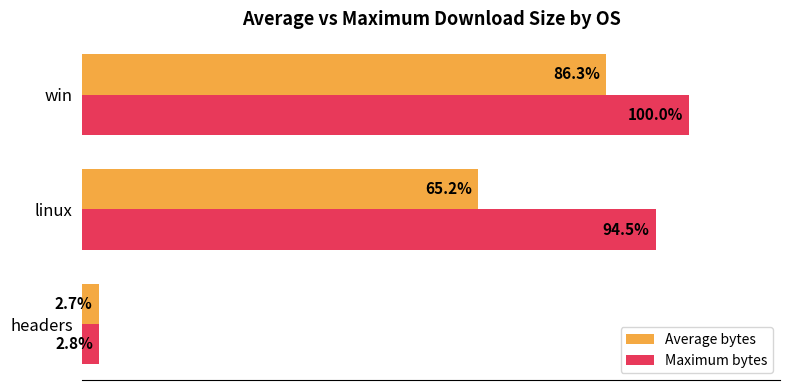

List the labels in order of Average bytes value, smallest first.

headers, linux, win